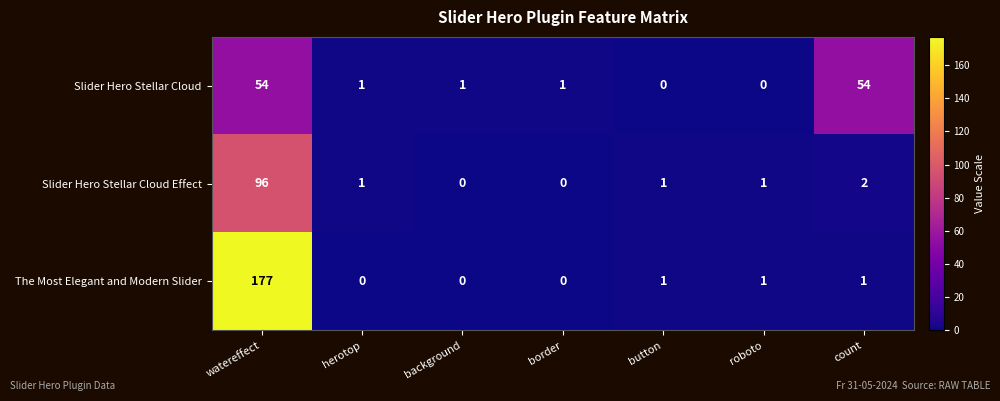

Which series has the largest range (max minus min)?

The Most Elegant and Modern Slider